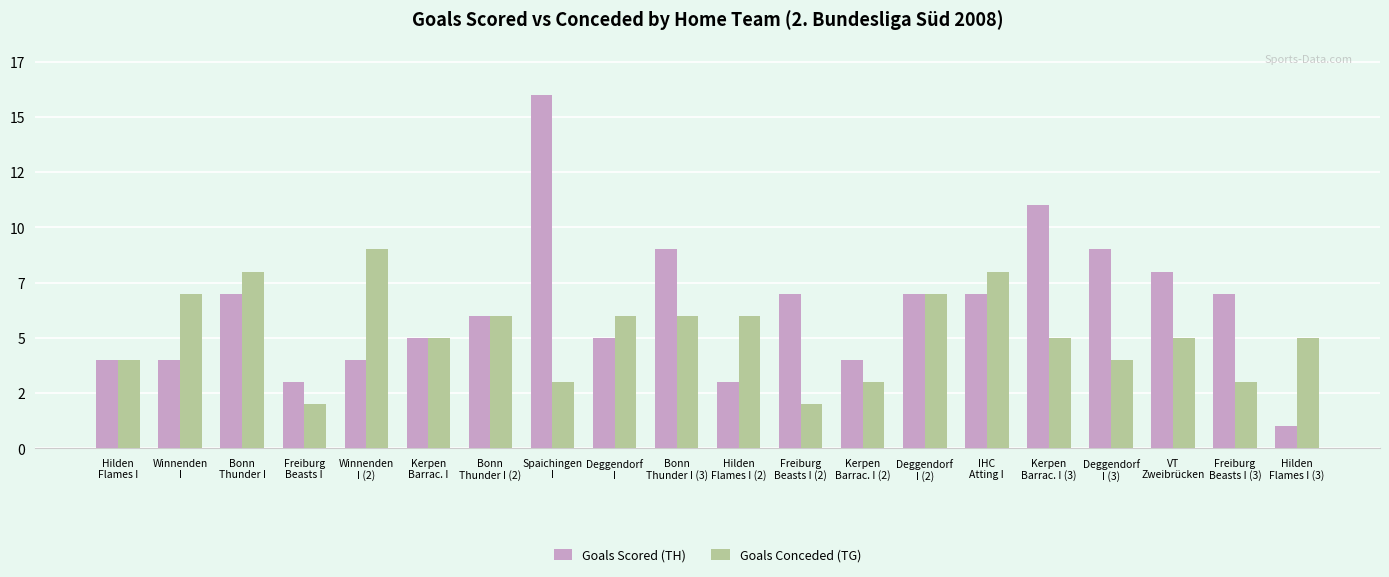

Does the chart contain any negative values?

No